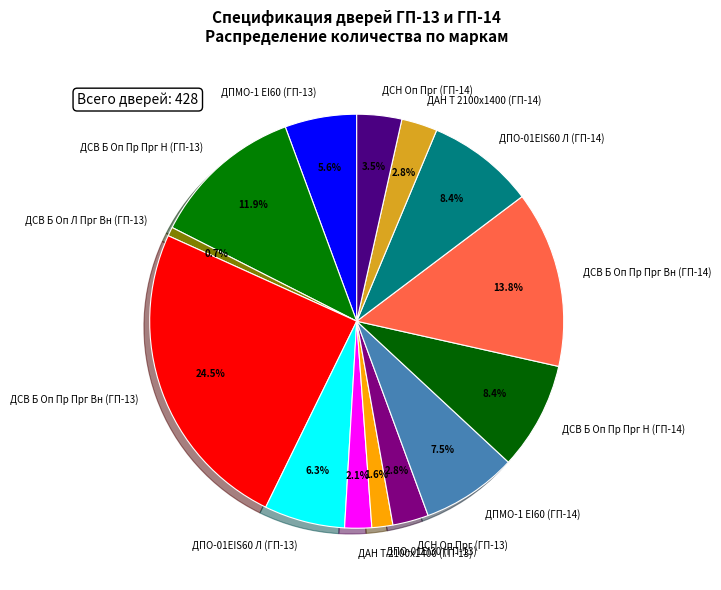

To the nearest percent, what portion does ДПО-01EIS60 Л (ГП-14) represent?

8%